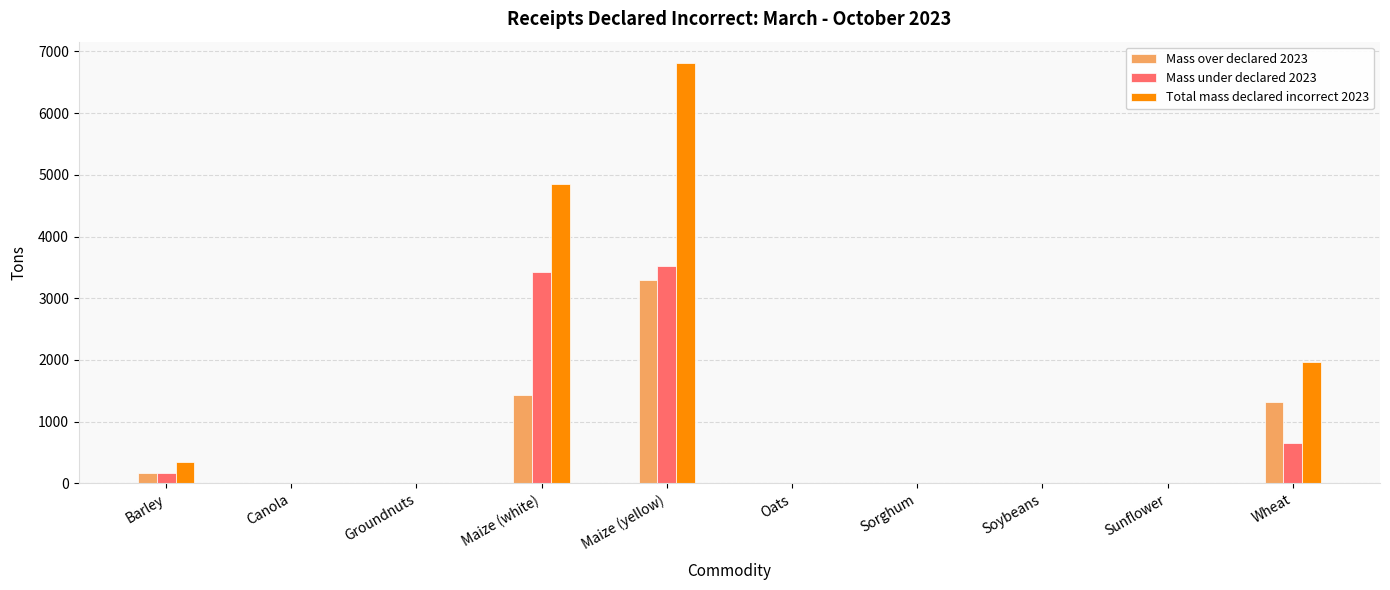

What are all the series names shown in the legend?

Mass over declared 2023, Mass under declared 2023, Total mass declared incorrect 2023